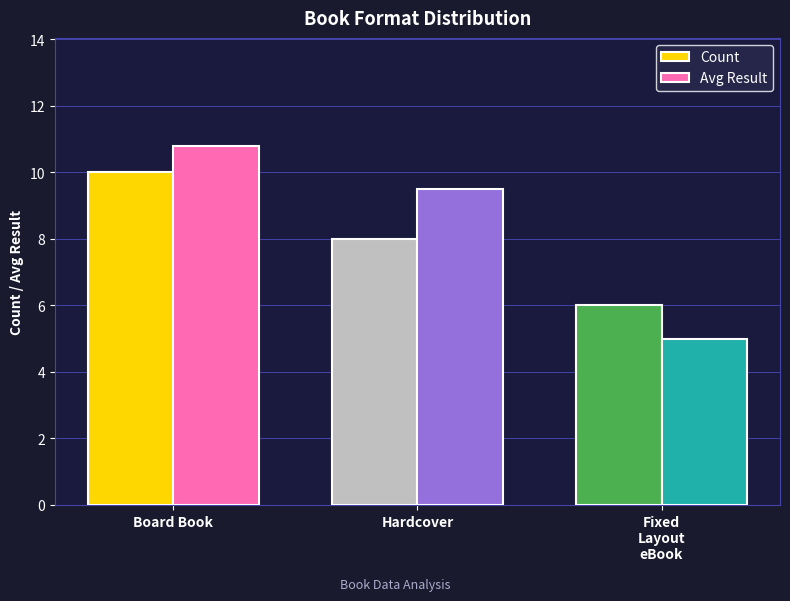

What value does the Count series have at Board Book?

10.0